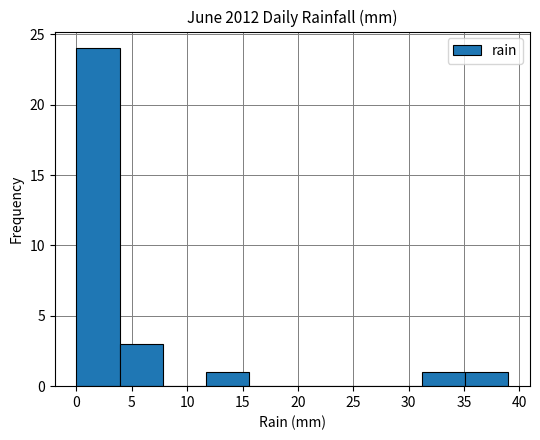

Reading left to right, list every bar in this chart as the range it spans on the x-axis followed by its height. Neither the bar edges nor the heights are printed on the chart, so give them approximately, as read against the axes.

0.0 to 3.9: 24
3.9 to 7.8: 3
7.8 to 11.7: 0
11.7 to 15.6: 1
15.6 to 19.5: 0
19.5 to 23.4: 0
23.4 to 27.3: 0
27.3 to 31.2: 0
31.2 to 35.1: 1
35.1 to 39.0: 1